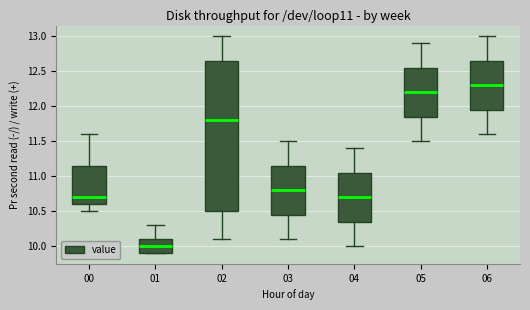

Reading left to right, read every box against the y-axis: the position of its median line, the range the box covers, and the ends of its whiskers. The values are not printed on the chart, so give them approximately, as read against the axis.

00: median 10.70, box 10.60 to 11.15, whiskers 10.50 to 11.60
01: median 10.00, box 9.90 to 10.10, whiskers 9.90 to 10.30
02: median 11.80, box 10.50 to 12.65, whiskers 10.10 to 13.00
03: median 10.80, box 10.45 to 11.15, whiskers 10.10 to 11.50
04: median 10.70, box 10.35 to 11.05, whiskers 10.00 to 11.40
05: median 12.20, box 11.85 to 12.55, whiskers 11.50 to 12.90
06: median 12.30, box 11.95 to 12.65, whiskers 11.60 to 13.00